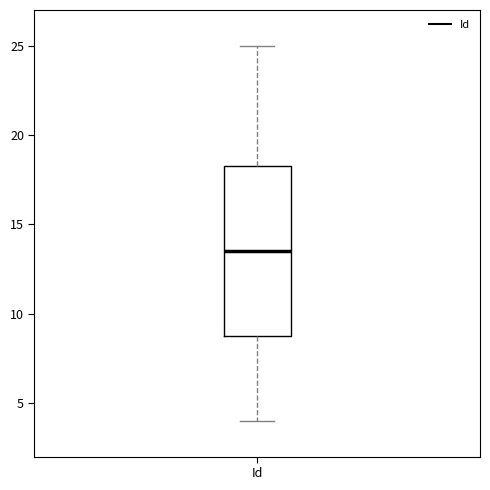

Where is the upper edge of the box for Id on the y-axis? The values are not printed on the chart, so give them approximately, as read against the axis.

18.5